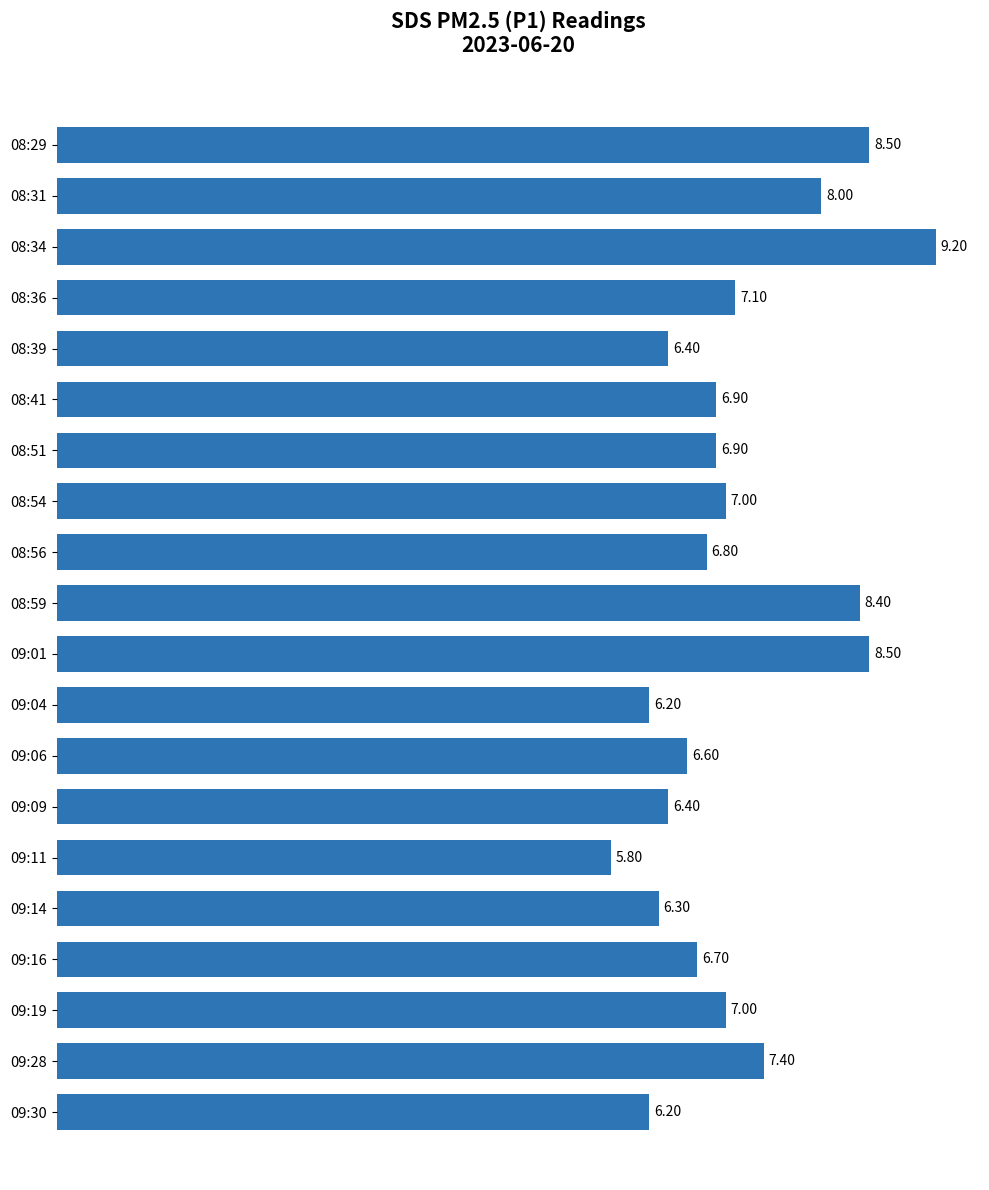

What is the greatest value displayed?

9.2